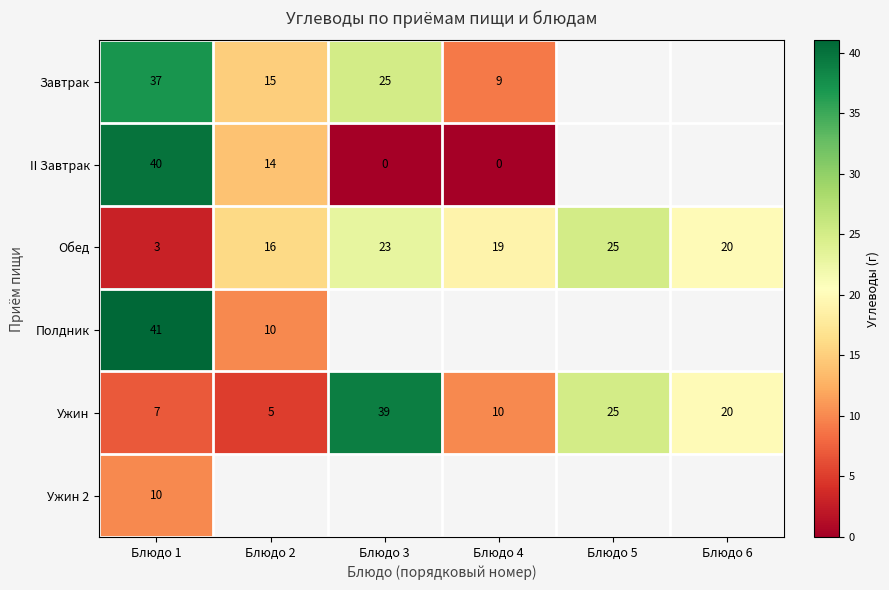

Is it true that Ужин equals 14.2 at Блюдо 5?

False